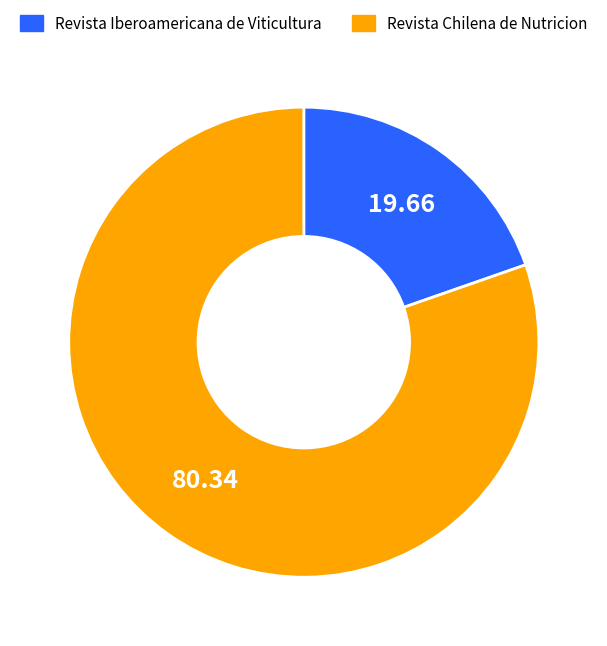

How many slices are in this pie chart?

2